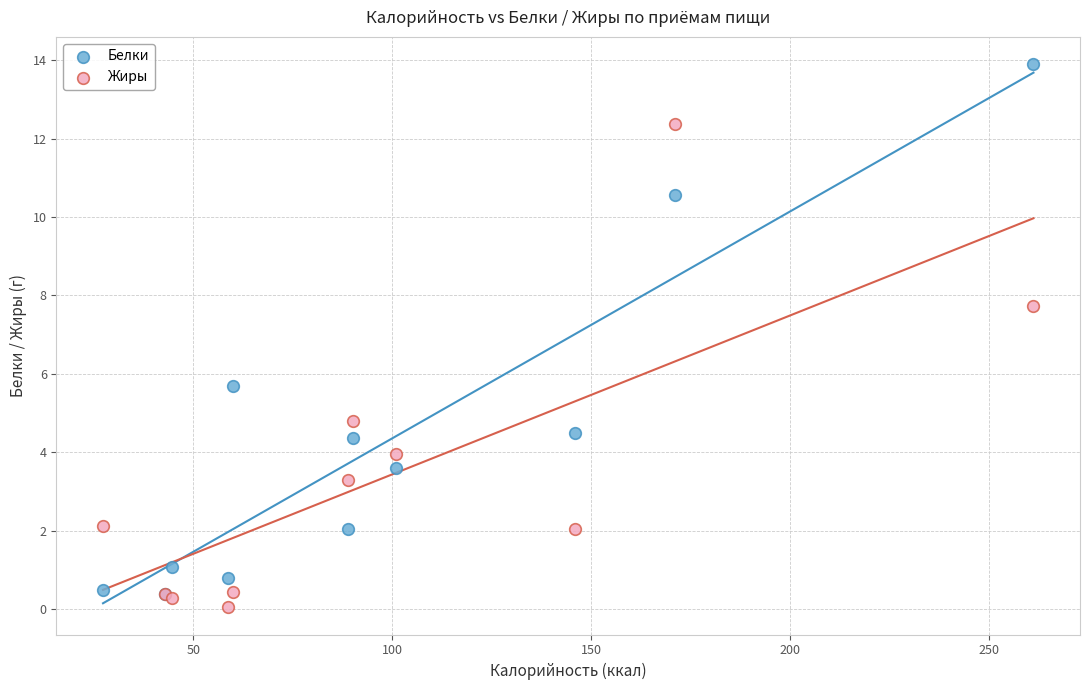

In the Жиры series, what Y value is closest to 6?

4.8